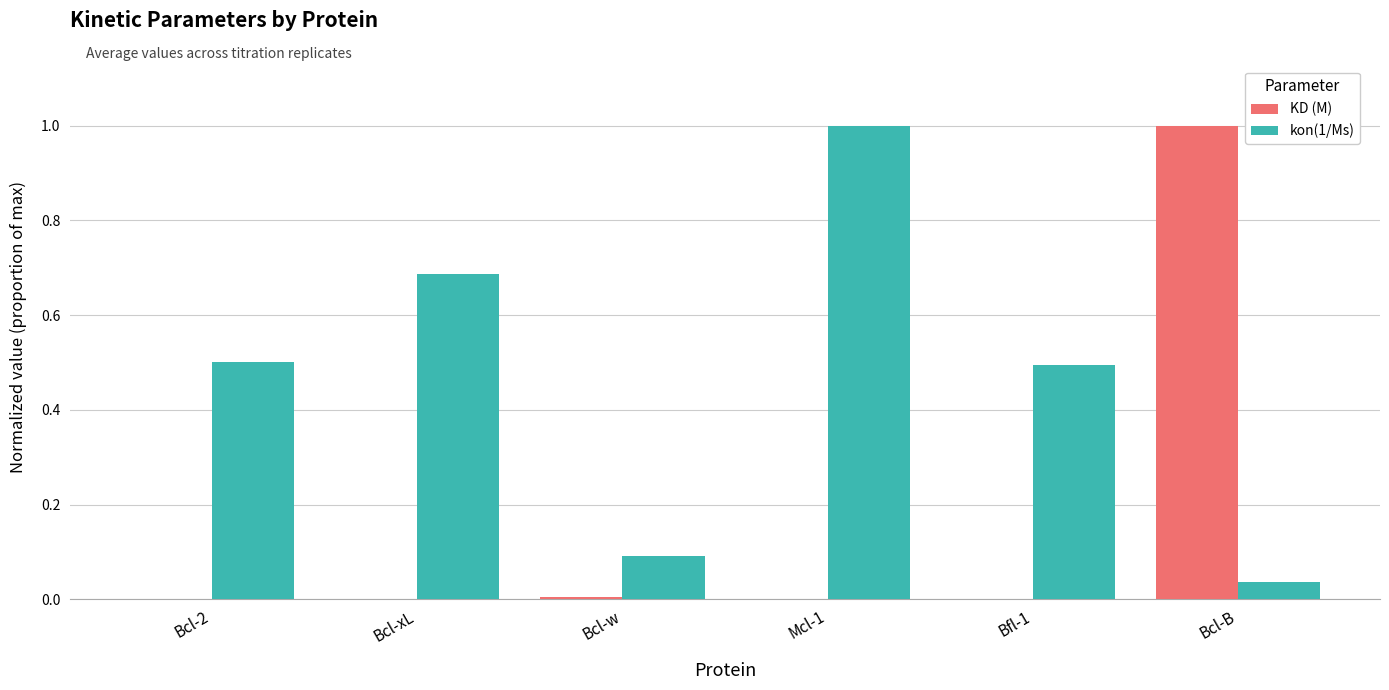

What is the average value of the kon(1/Ms) series?

0.5